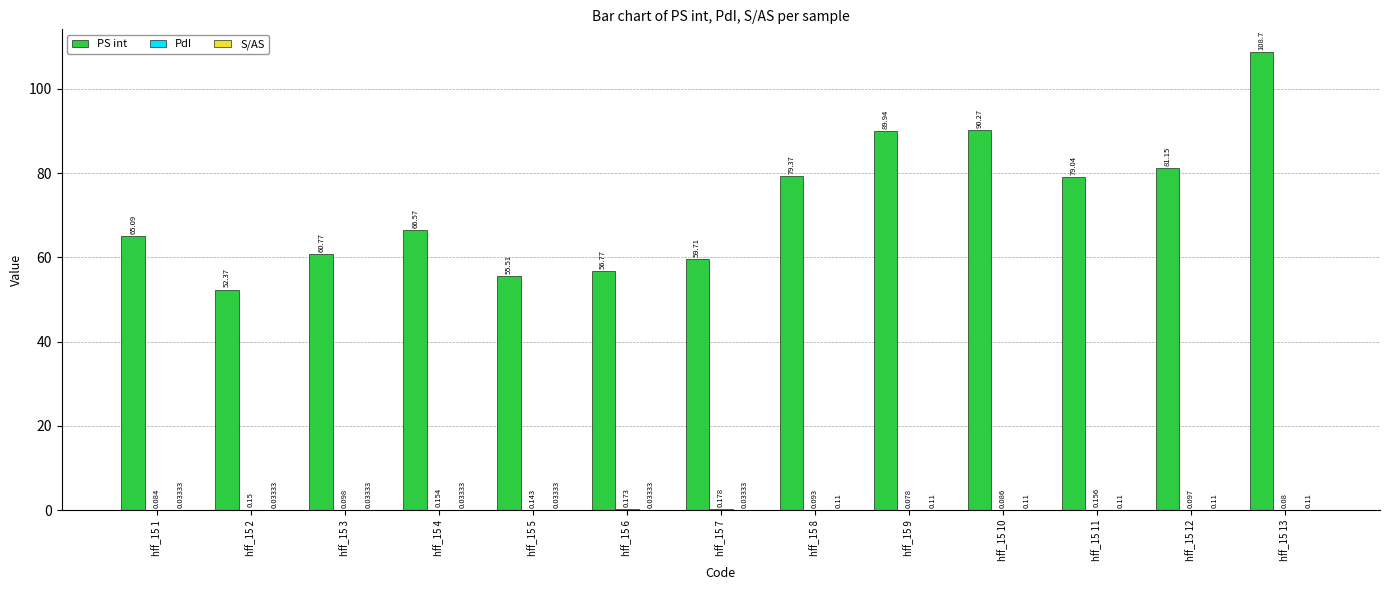

Which series has the widest spread of values?

PS int